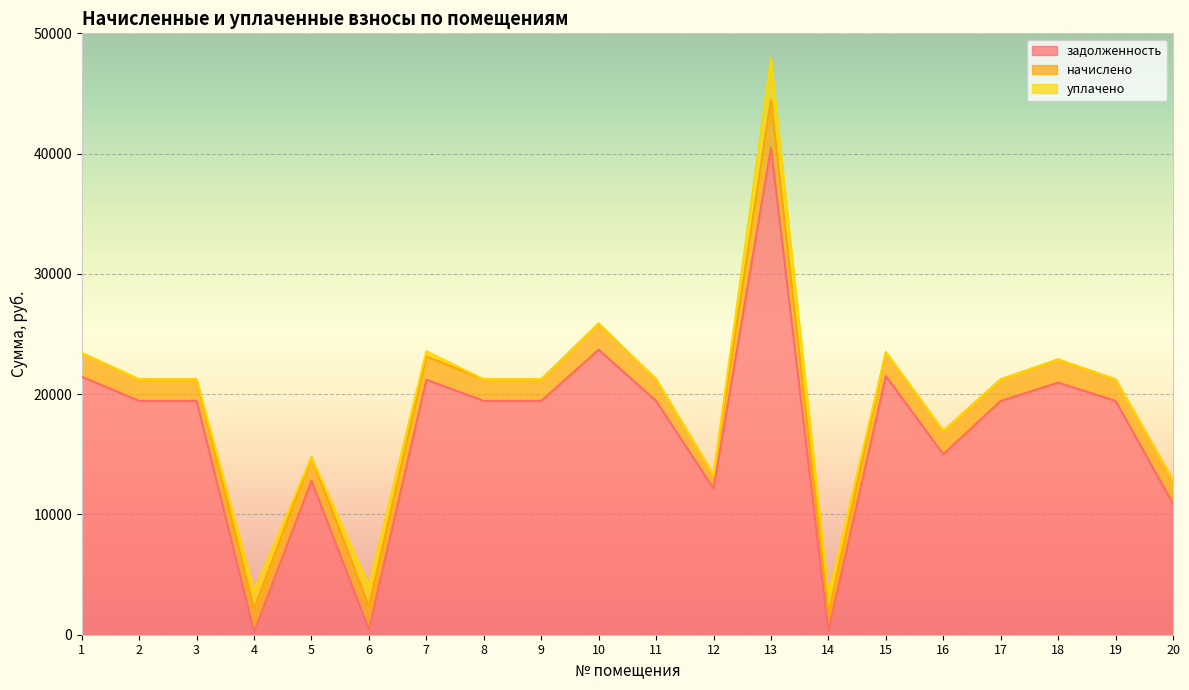

What is the sum of the начислено values at 2 and 17?

3571.2